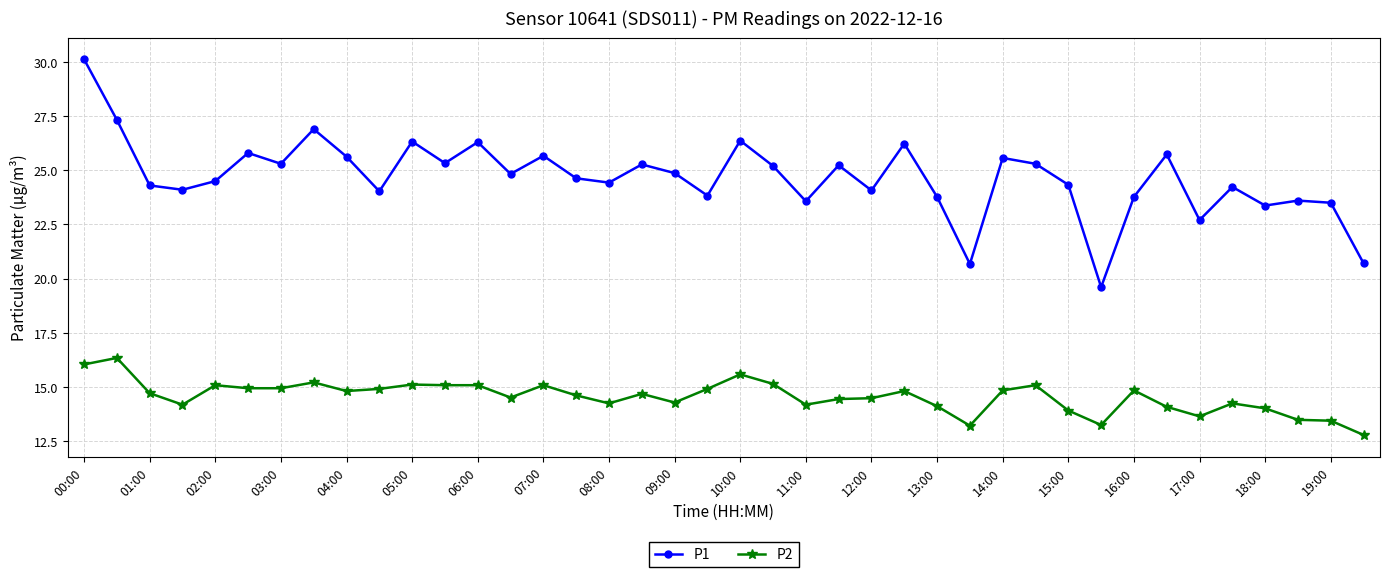

What is the difference between the maximum and minimum values in the P1 series?

10.5